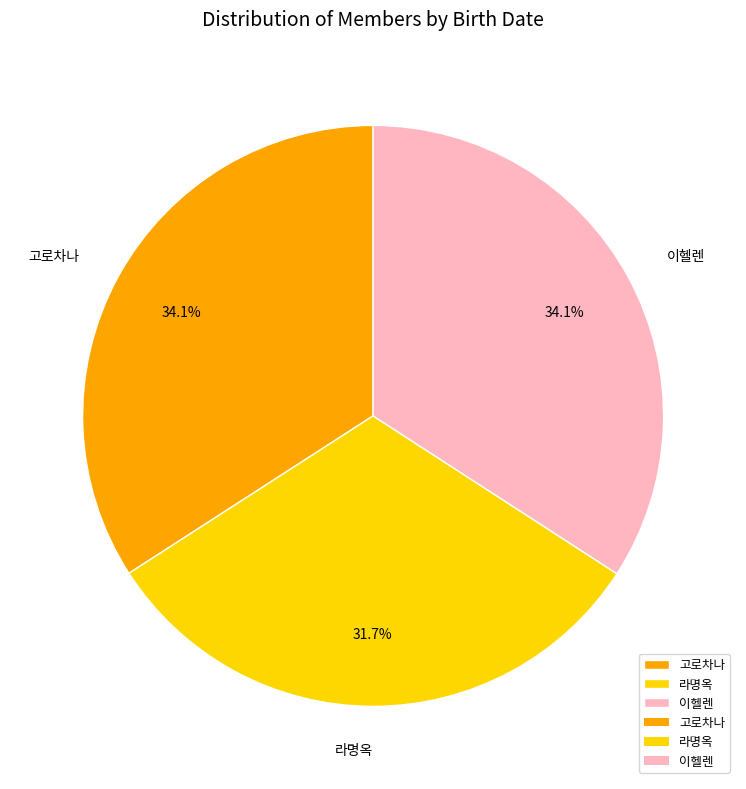

Count the number of slices in the pie.

3